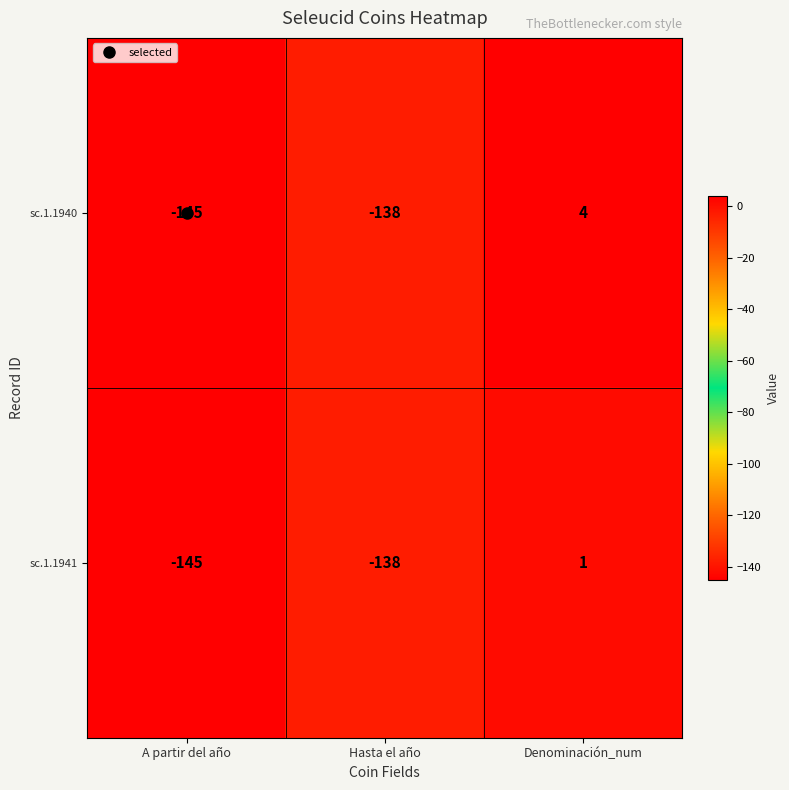

Which series has the largest range (max minus min)?

sc.1.1940